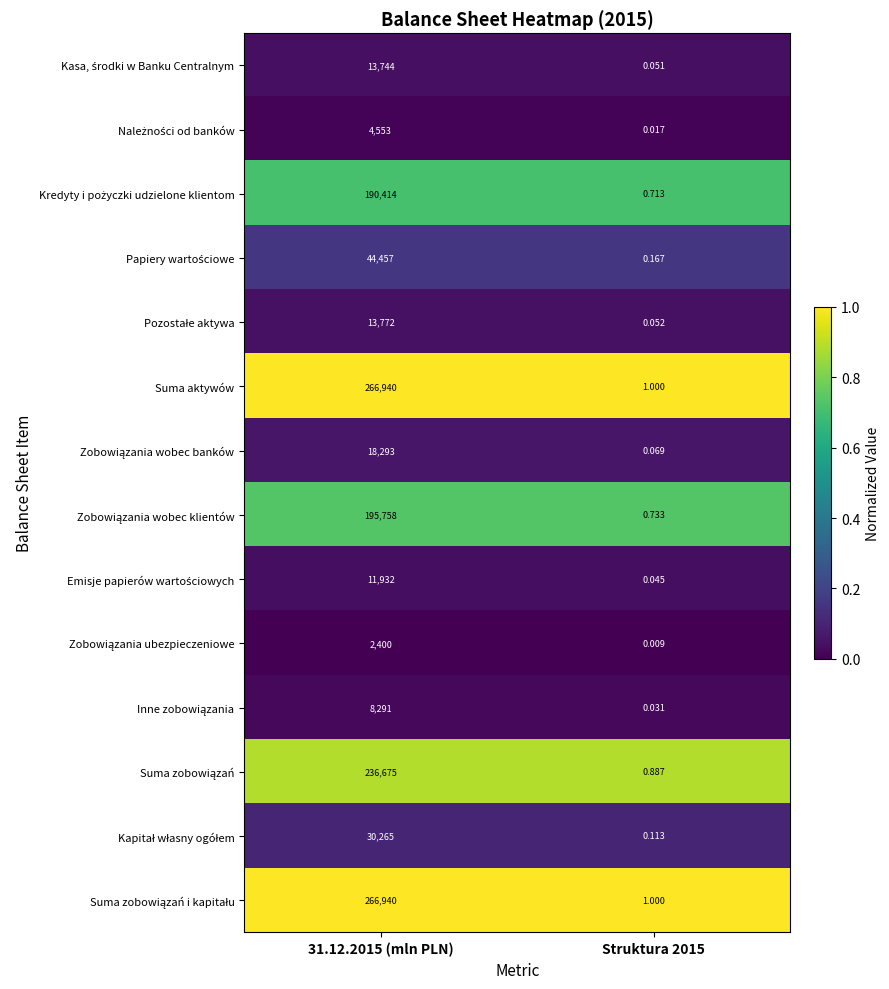

How many distinct data groups are displayed?

14